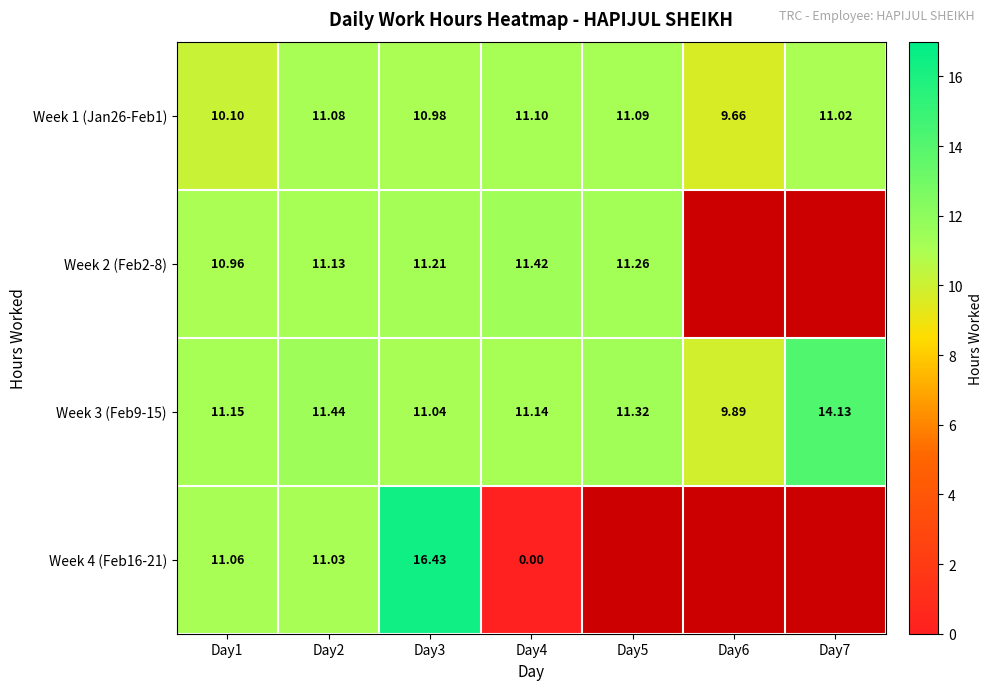

What is the maximum value shown in the chart?

16.4